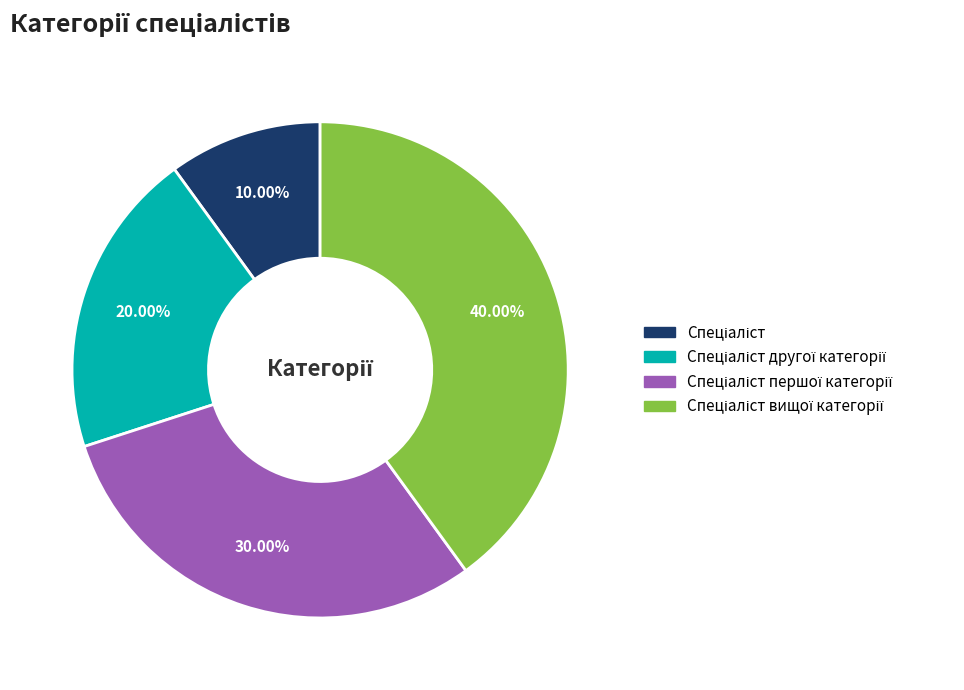

Is there a majority slice in this chart?

No